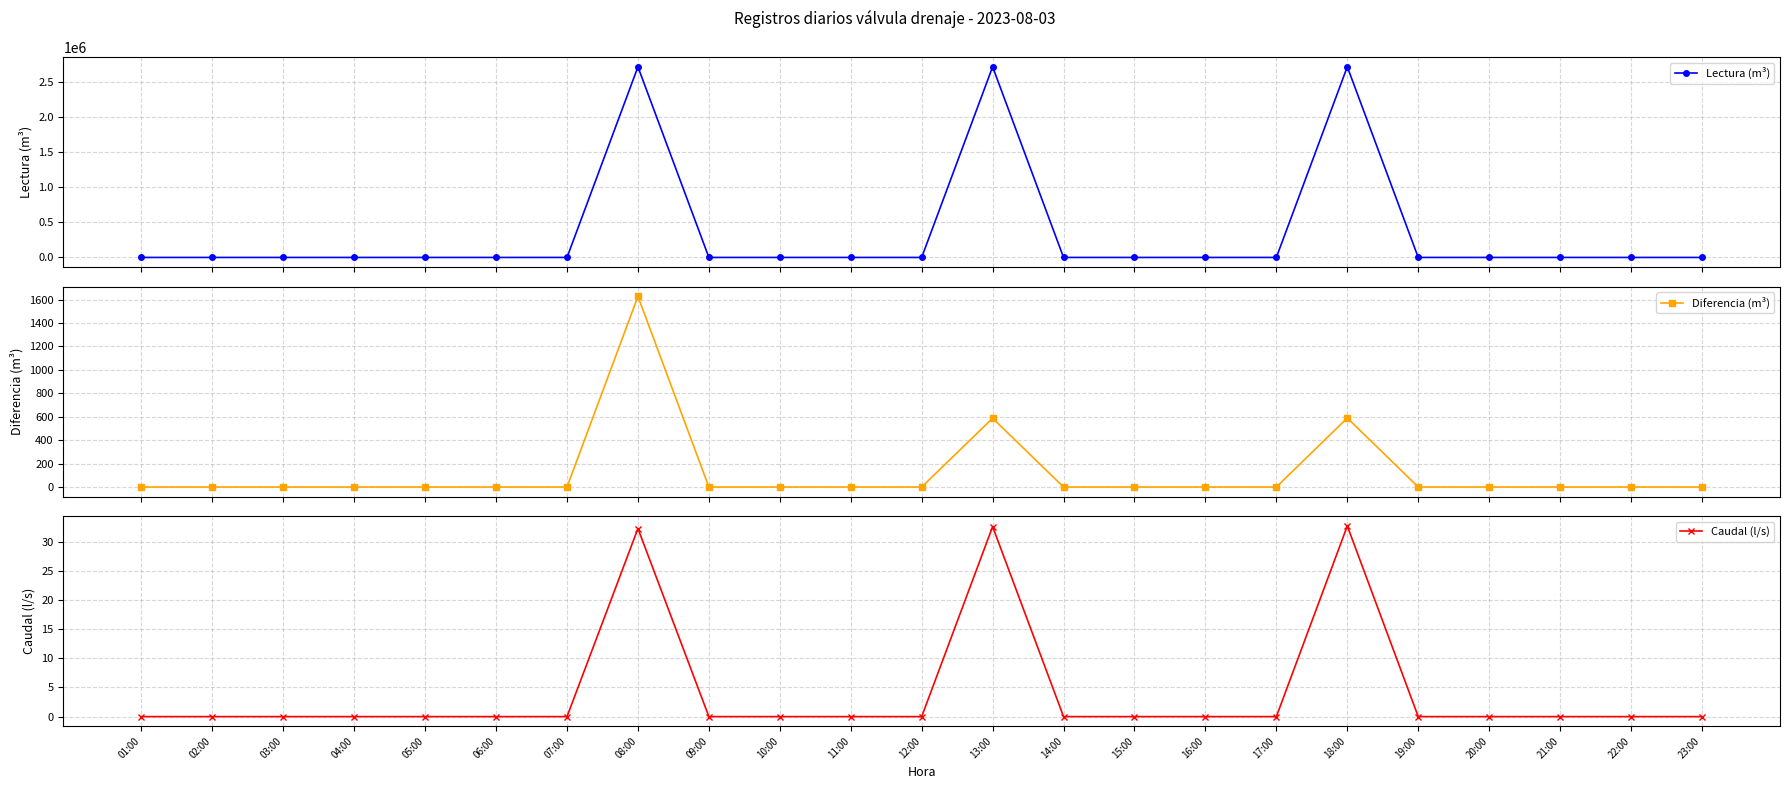

At which label is Lectura (m³) closest to 1360352?

08:00